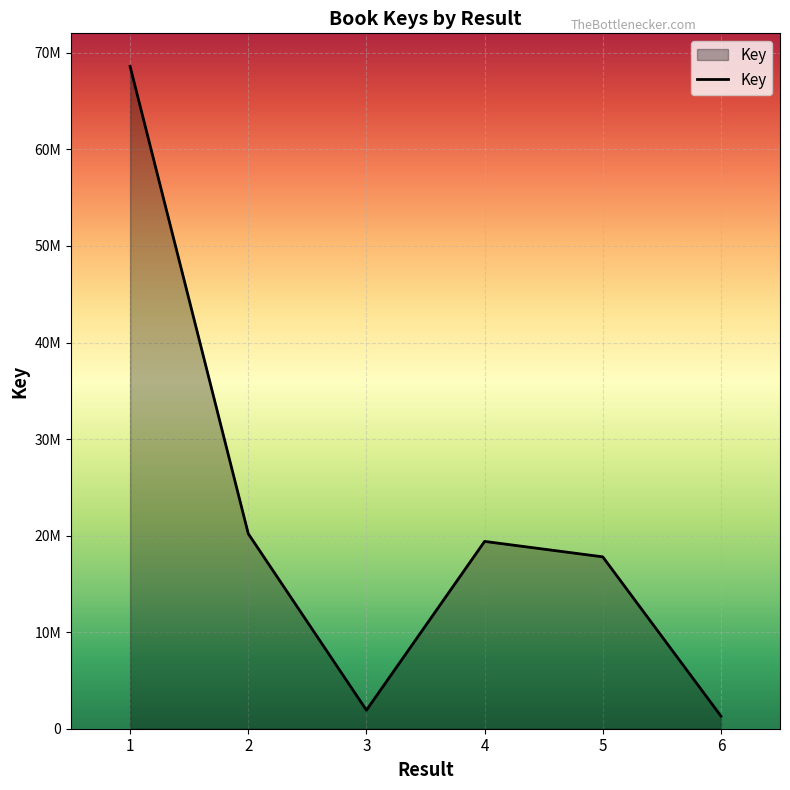

Which has a higher value, 5 or 3?

5